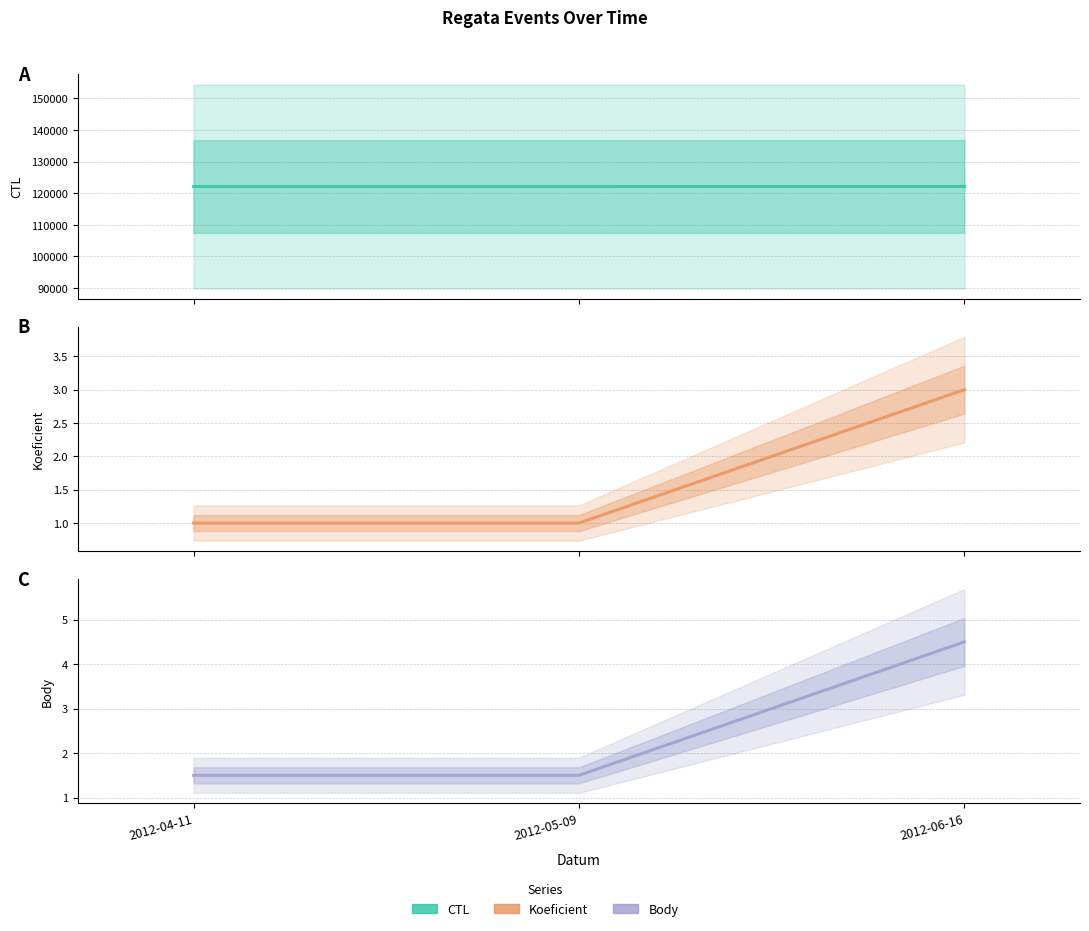

What are all the series names shown in the legend?

CTL, Koeficient, Body